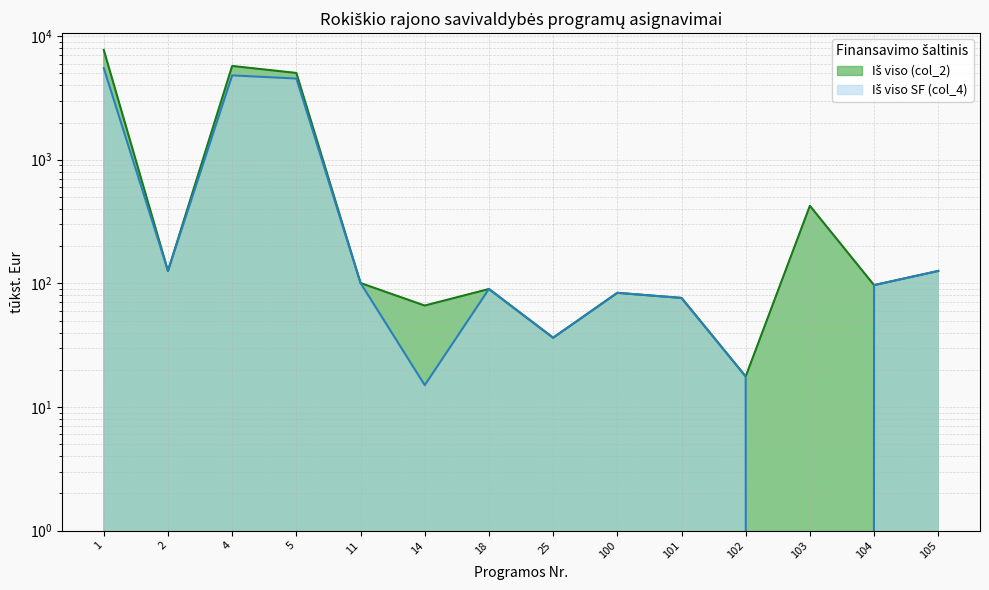

How many lines are shown in the chart?

2